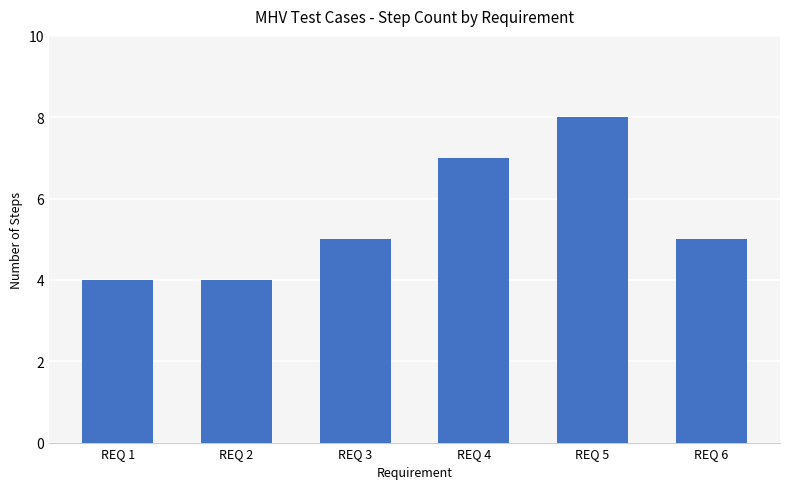

What is the value of the 6th bar from the left?

5